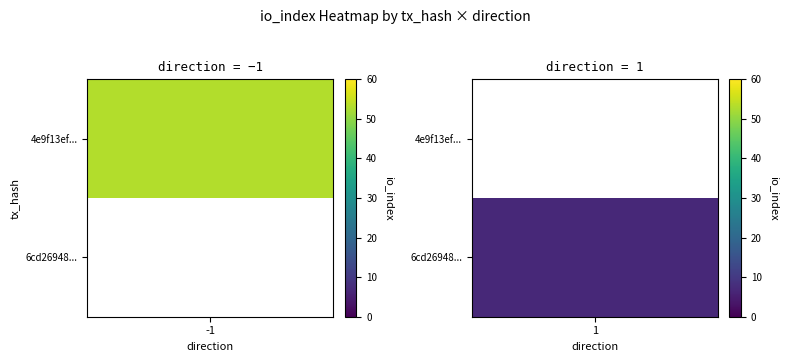

The value of tx2 at 1 is 91. True or false?

False